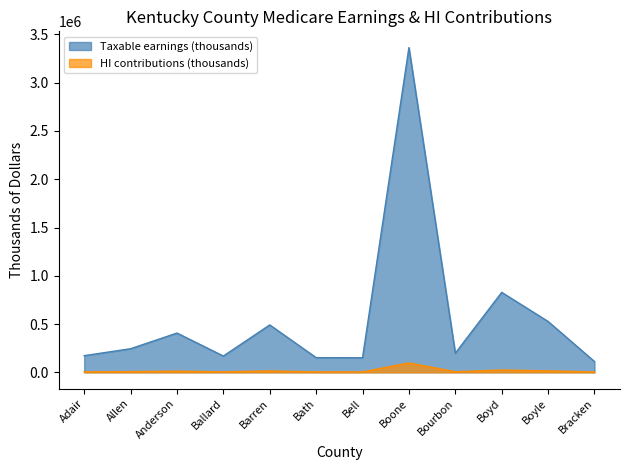

What value does the HI contributions (thousands) series have at Boyle, to the nearest 50?

15300